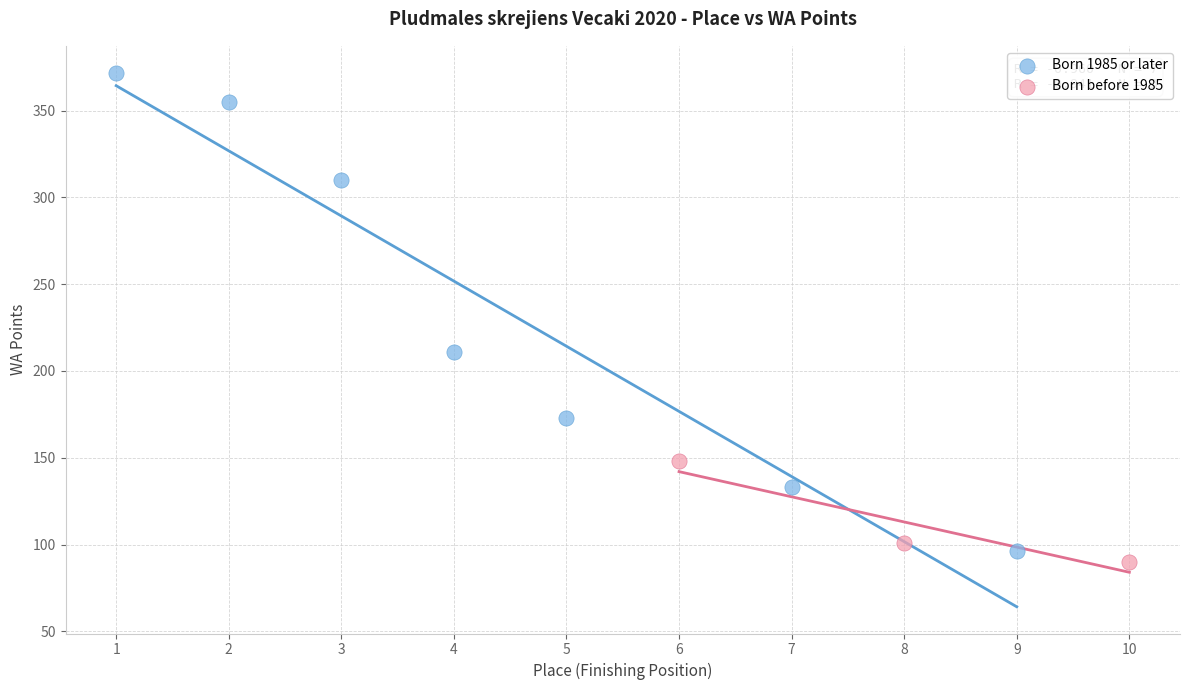

Which series contains the highest Y value?

Born 1985 or later